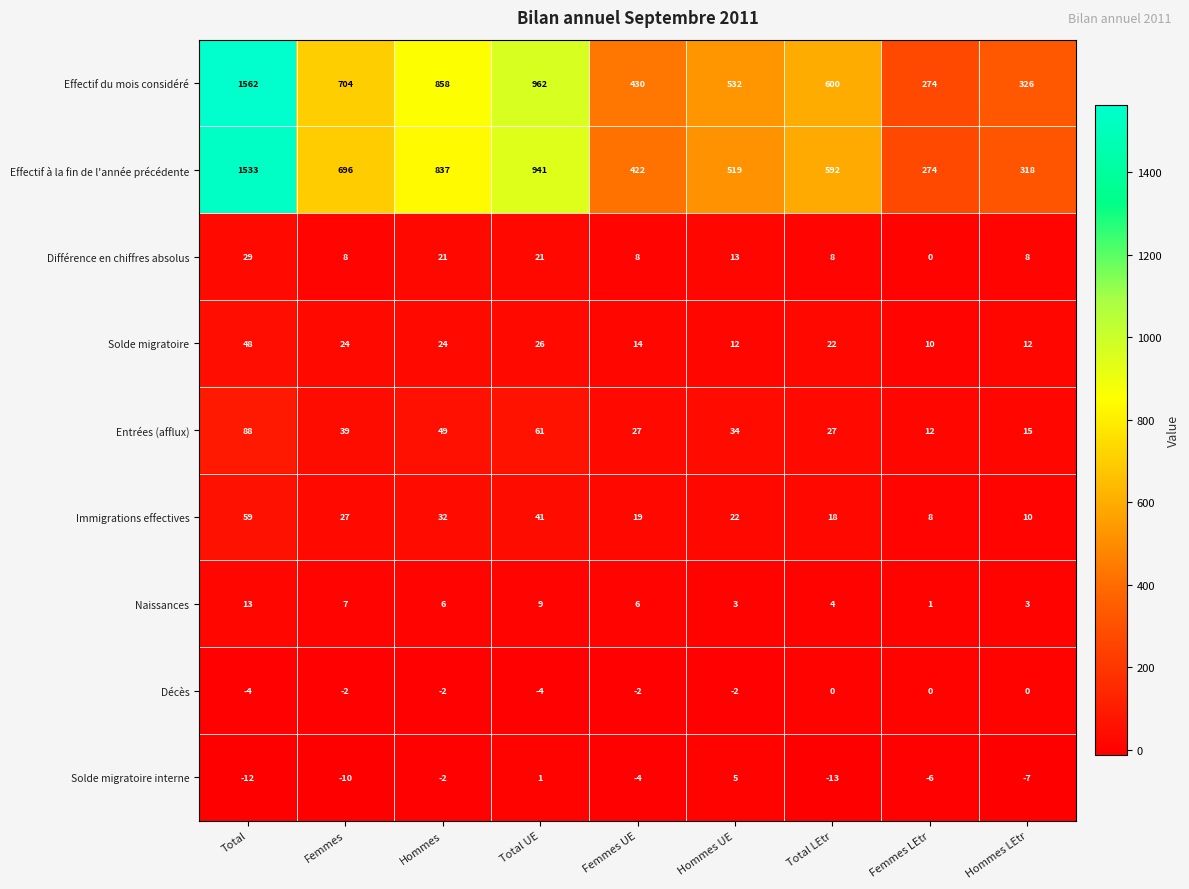

At which label does Décès first exceed -2?

Total LEtr